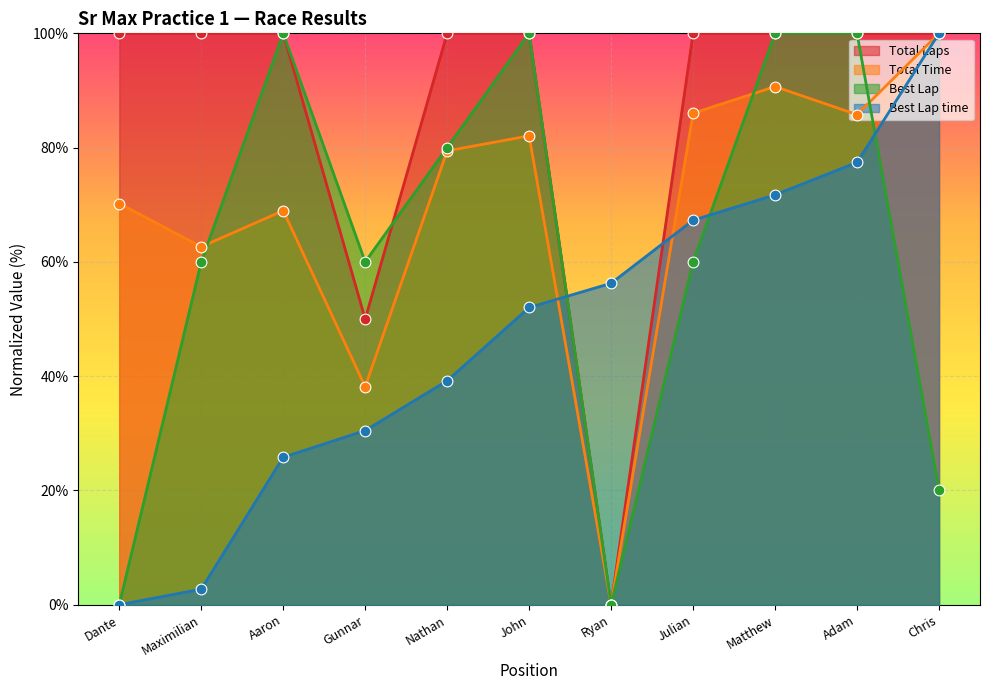

Which series has the largest total across all categories?

Total Laps